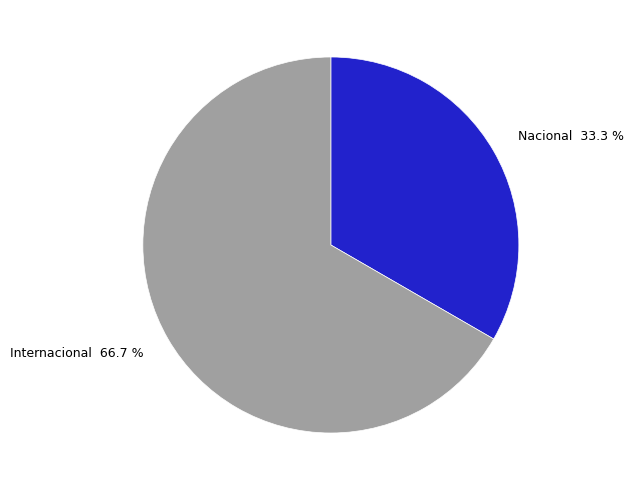

What percentage is the Nacional slice, to the nearest percent?

33%